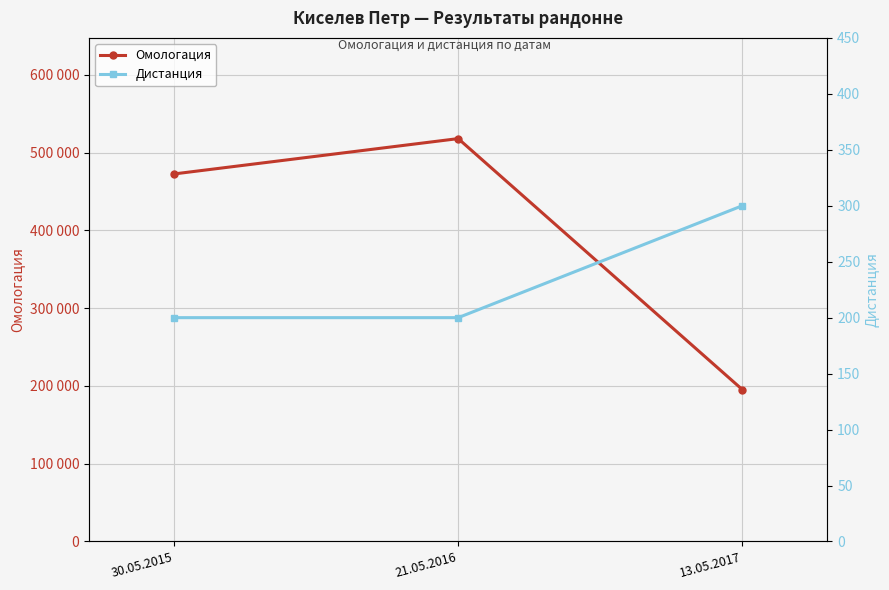

Rank the categories by Дистанция value from lowest to highest.

30.05.2015, 21.05.2016, 13.05.2017